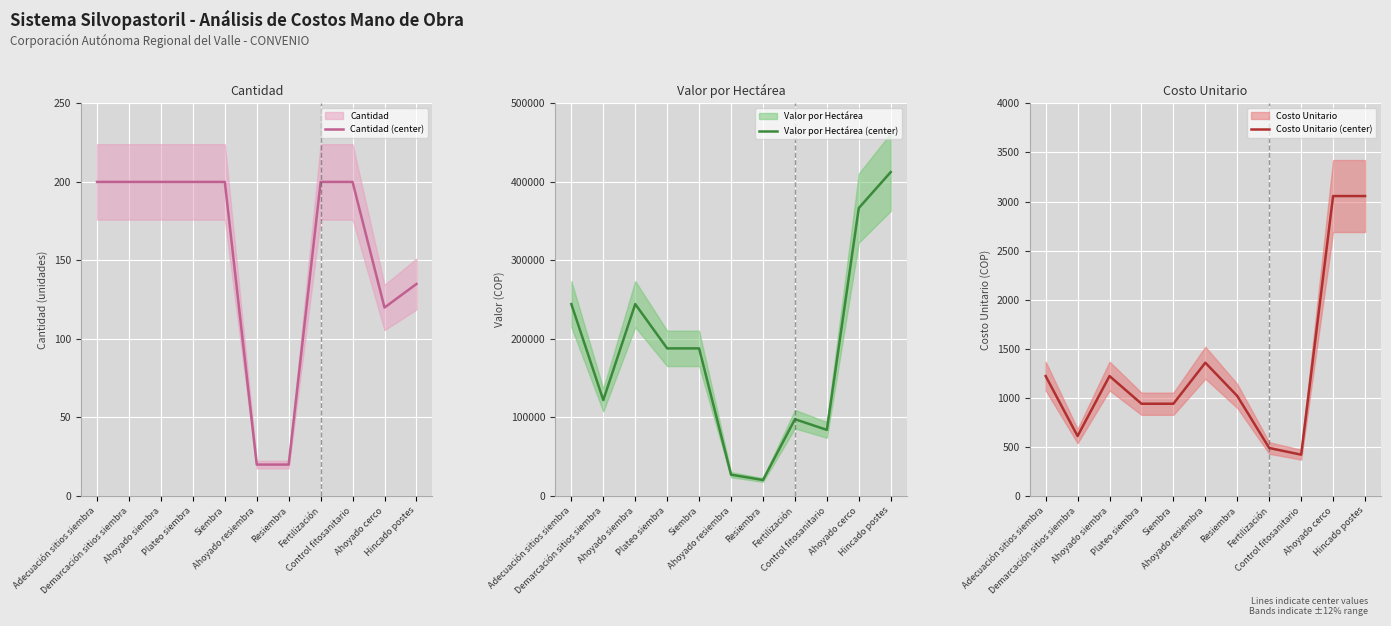

The value of Cantidad (center) at Fertilización is 125. True or false?

False